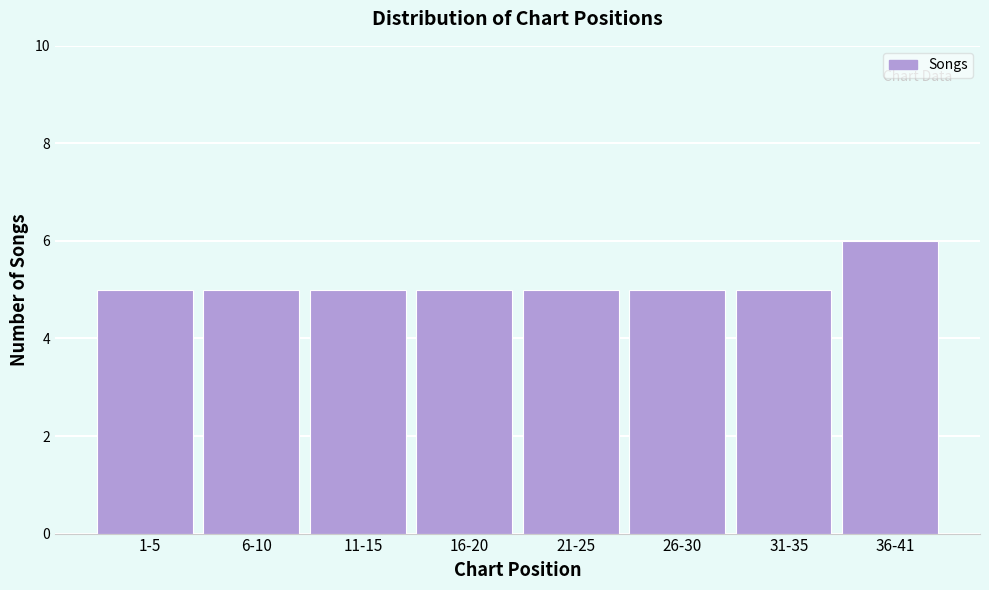

Reading right to left, what are all the values shown in this chart?

36-41=6	31-35=5	26-30=5	21-25=5	16-20=5	11-15=5	6-10=5	1-5=5